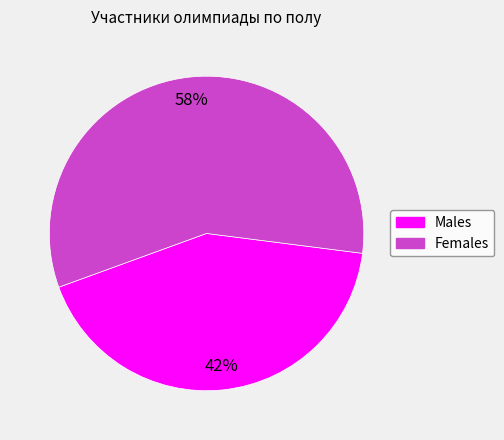

To the nearest percent, what portion does Females represent?

58%